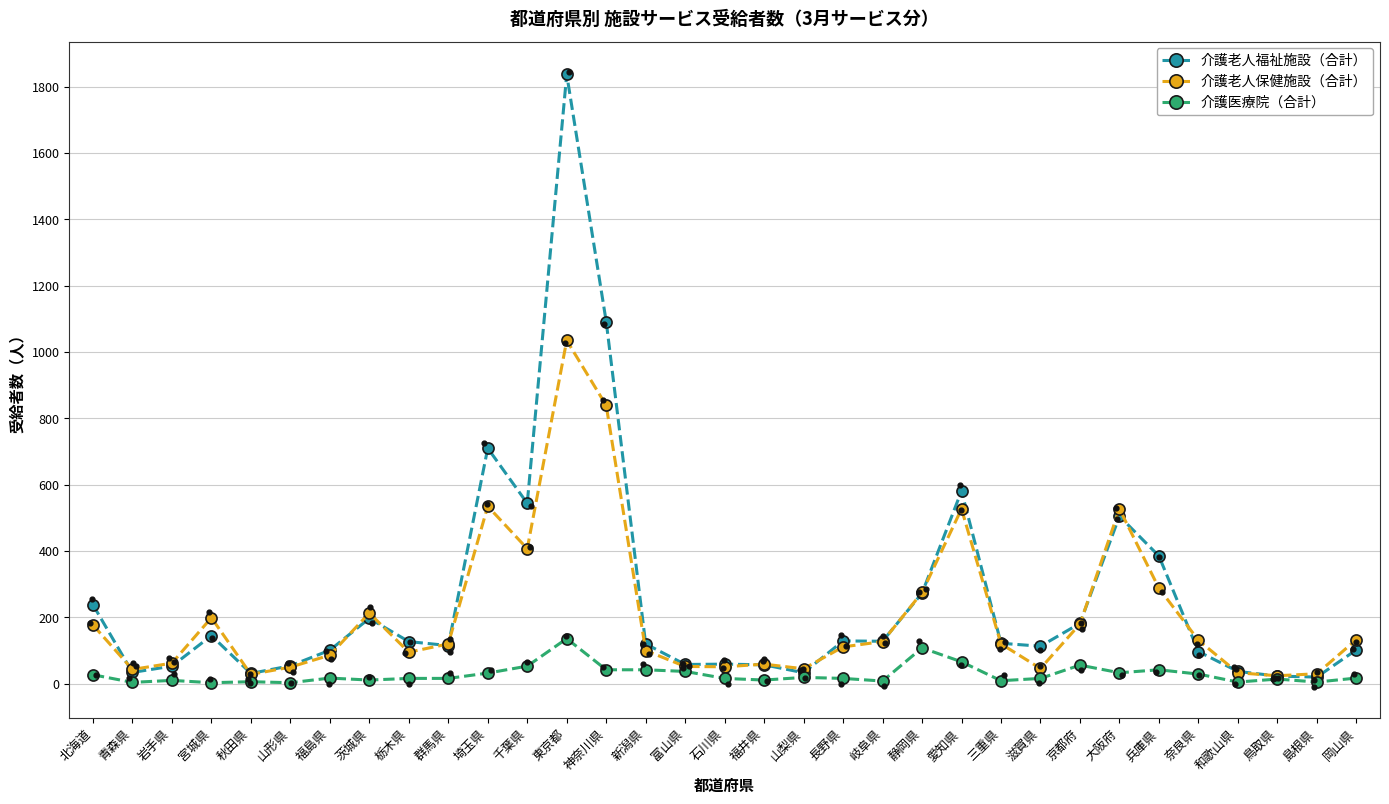

Which series has the largest total across all categories?

介護老人福祉施設（合計）